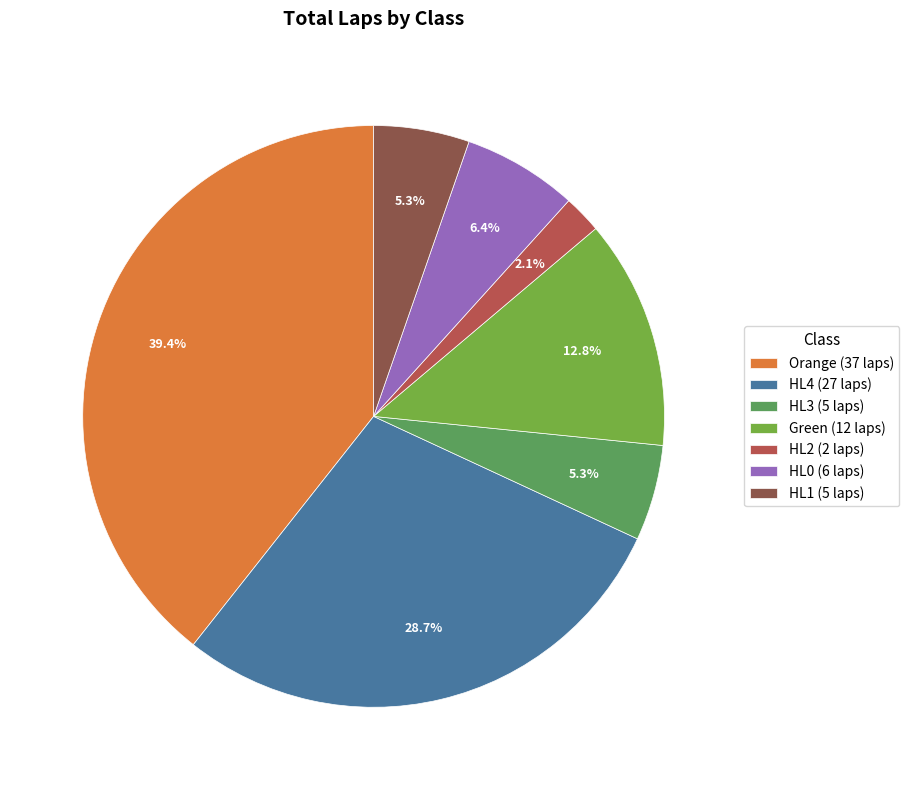

Which slice is the largest?

Orange